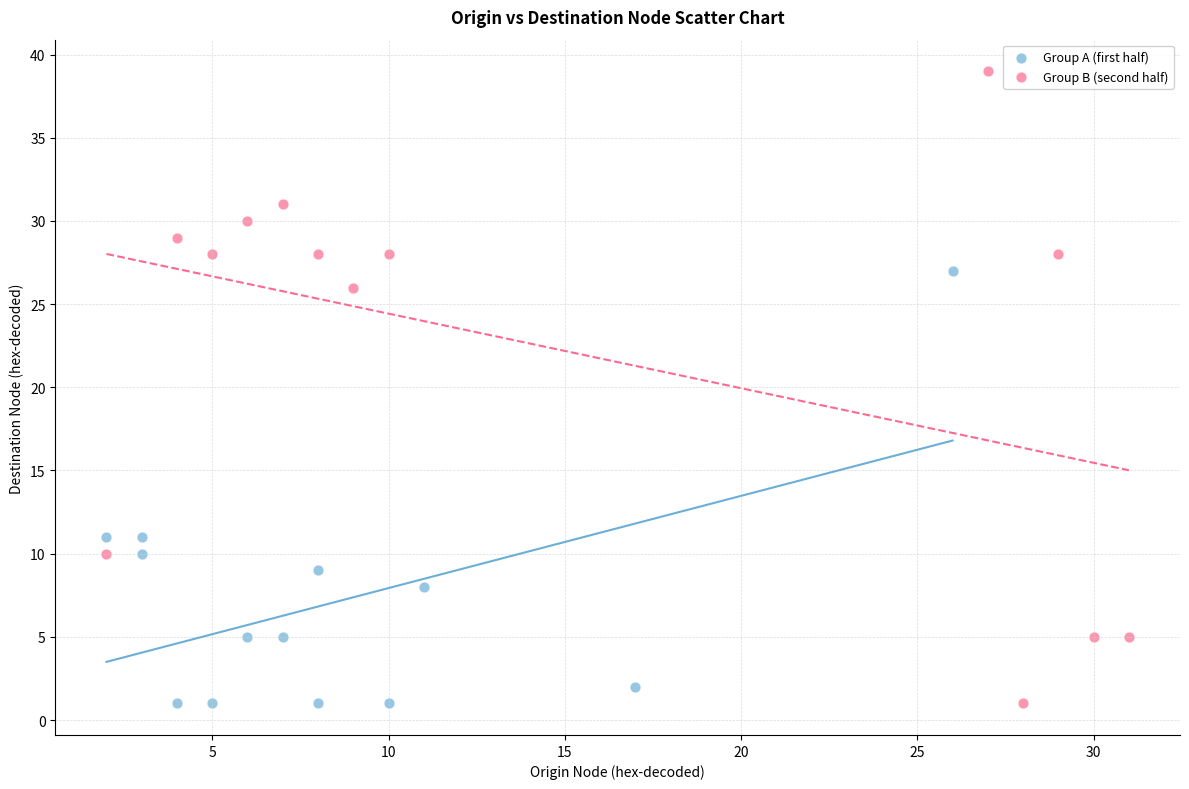

Which series has the widest spread of Y values?

Group B (second half)